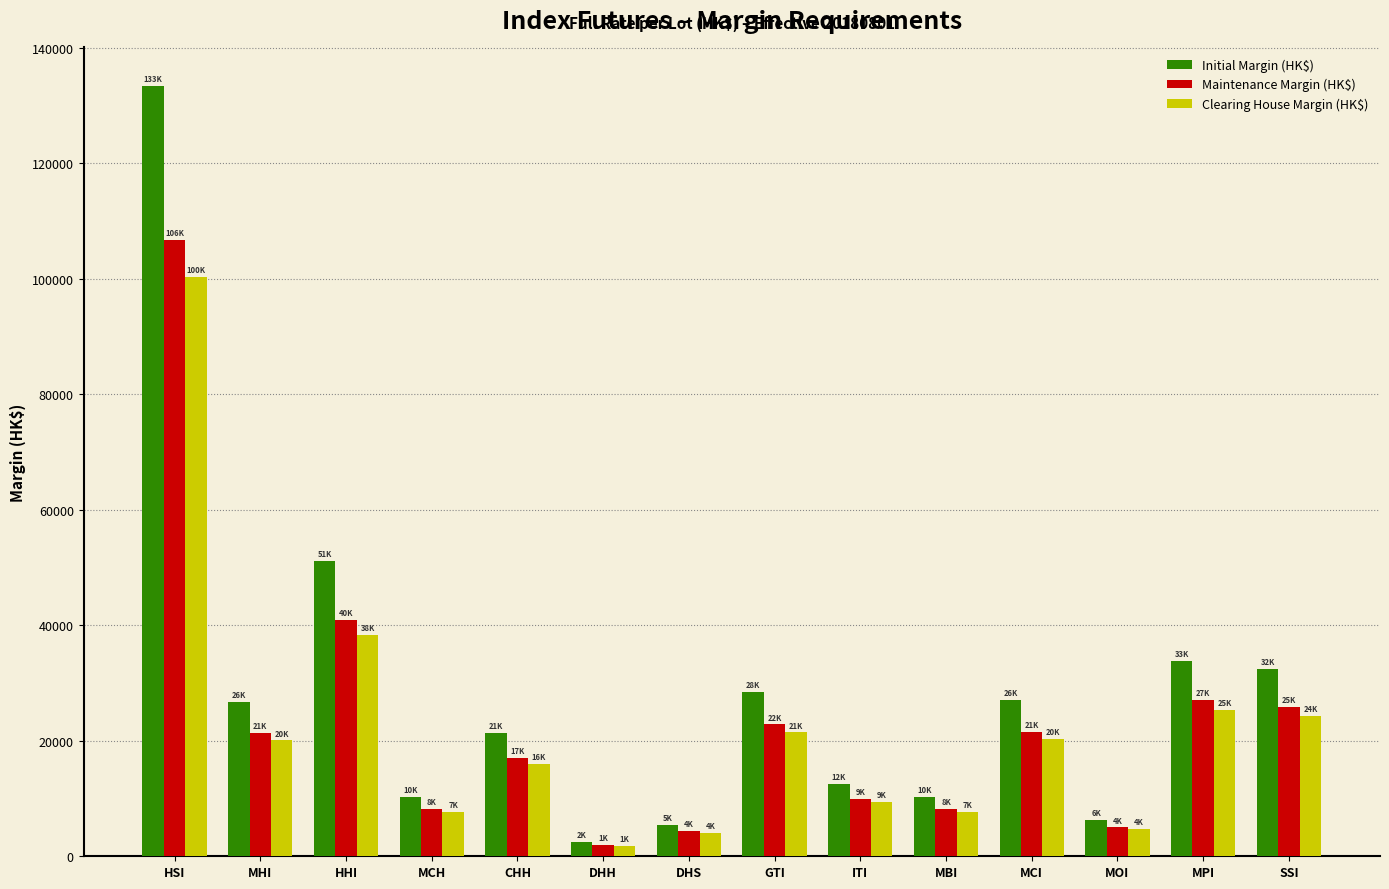

What is the difference between the highest and lowest values at MHI?

6619